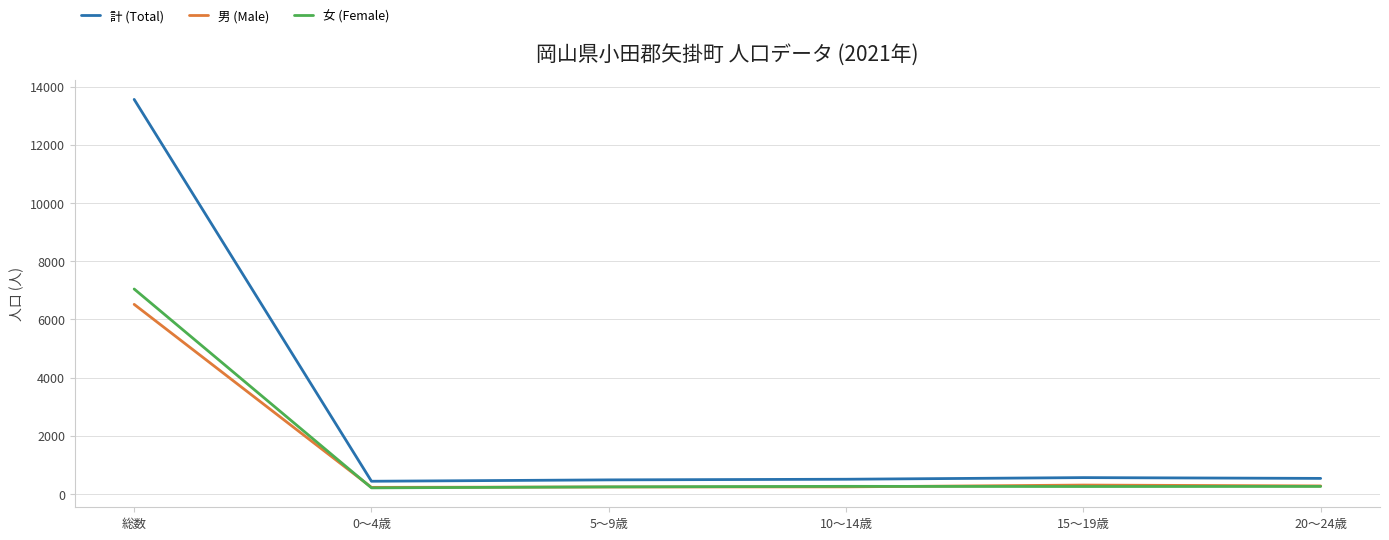

Between 総数 and 5～9歳, which series saw the biggest shift?

計 (Total)